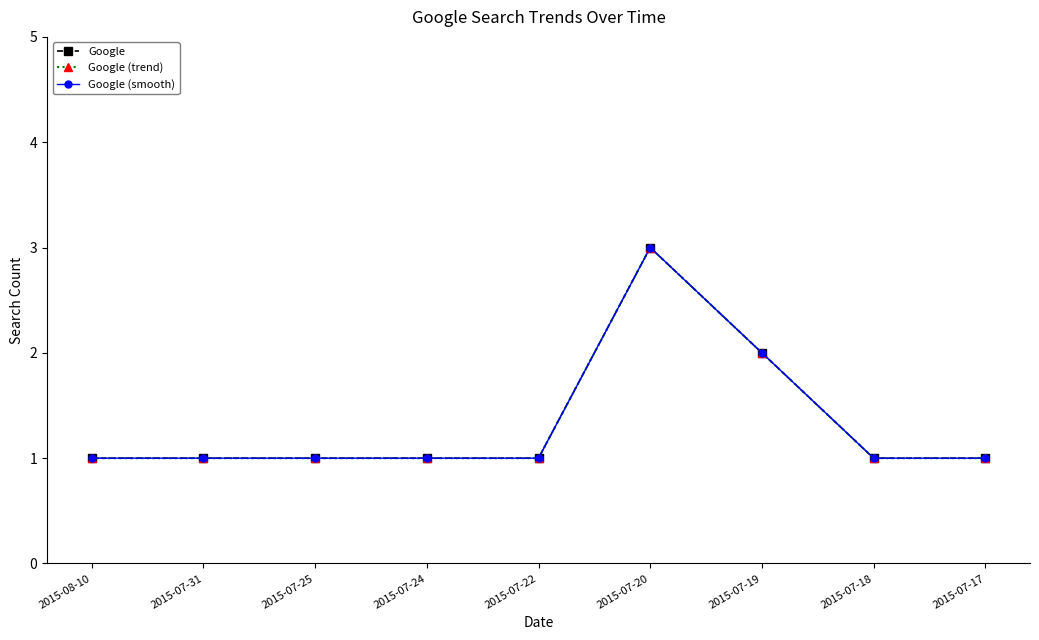

Is this an area chart (filled region under the line)?

No